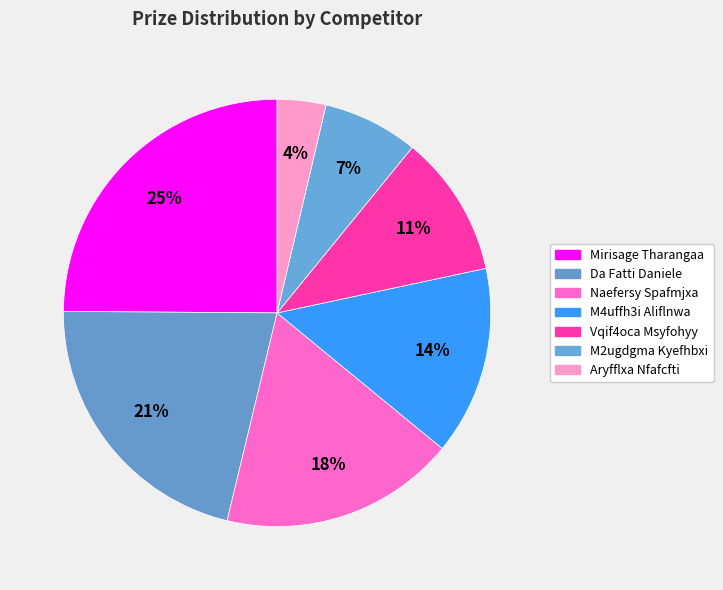

To the nearest percent, what percentage of the pie is Da Fatti Daniele?

21%